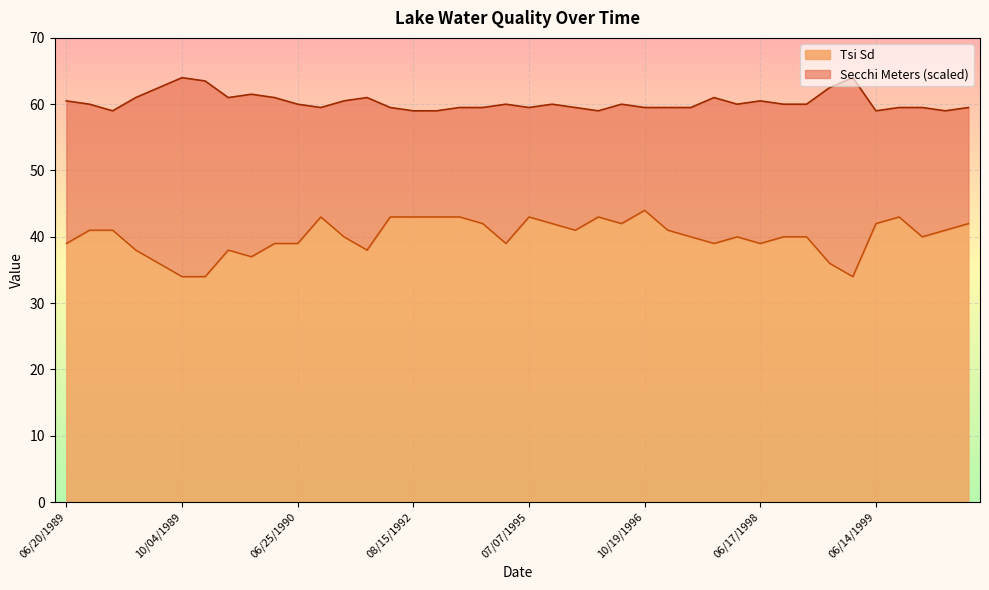

Rank the categories by value from highest to lowest.

10/19/1996, 07/09/1990, 07/31/1992, 08/15/1992, 08/22/1992, 08/03/1993, 07/07/1995, 07/16/1996, 07/07/1999, 08/26/1993, 06/14/1996, 08/16/1996, 06/14/1999, 06/25/2000, 07/04/1989, 07/20/1989, 07/04/1996, 06/17/1997, 06/22/2000, 07/23/1990, 07/25/1997, 10/16/1997, 07/09/1998, 08/12/1998, 10/11/1999, 06/20/1989, 06/18/1990, 06/25/1990, 07/05/1994, 09/25/1997, 06/17/1998, 08/22/1989, 10/25/1989, 08/13/1990, 11/09/1989, 09/13/1989, 09/11/1998, 10/04/1989, 10/14/1989, 10/11/1998